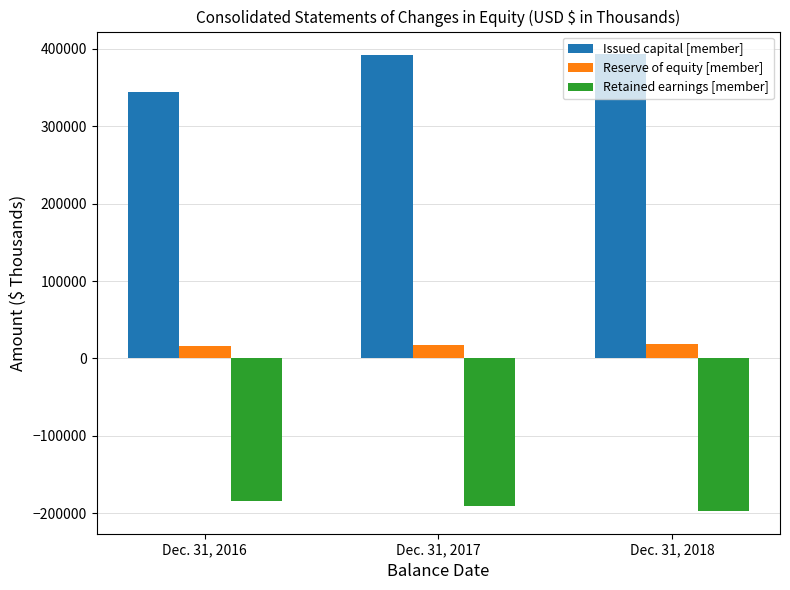

Count the Reserve of equity [member] values in the range 16133 to 18696.

3